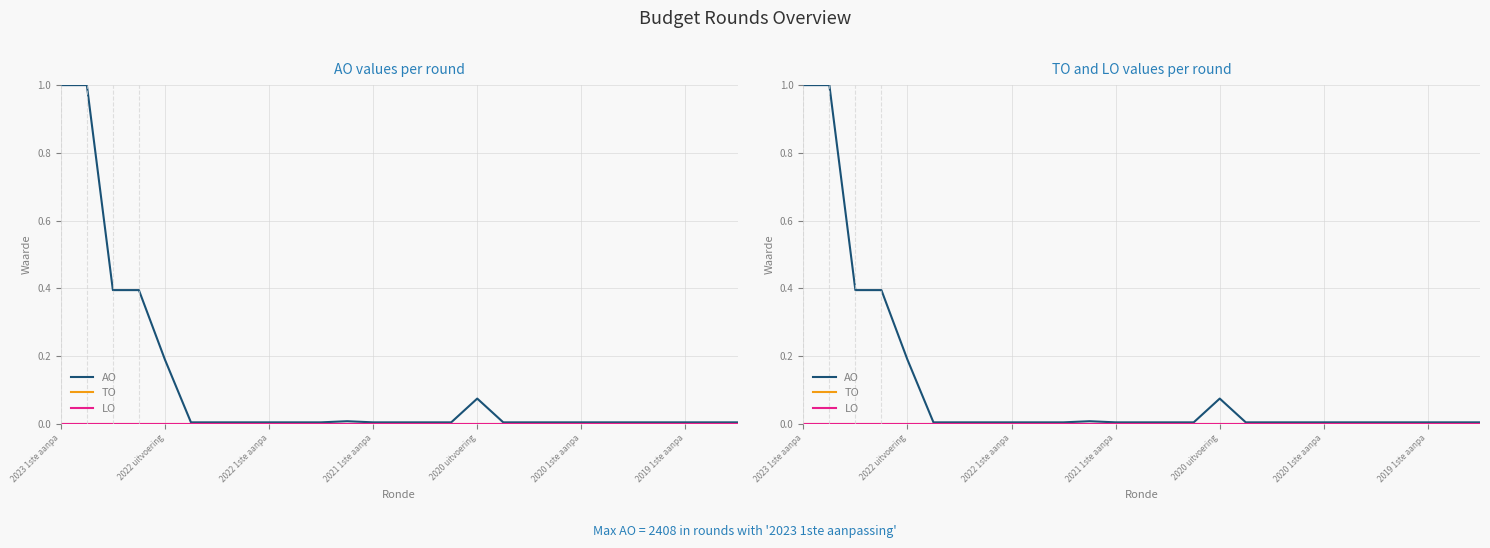

The value of LO at 2022 1ste aanpa is 0.0. True or false?

True